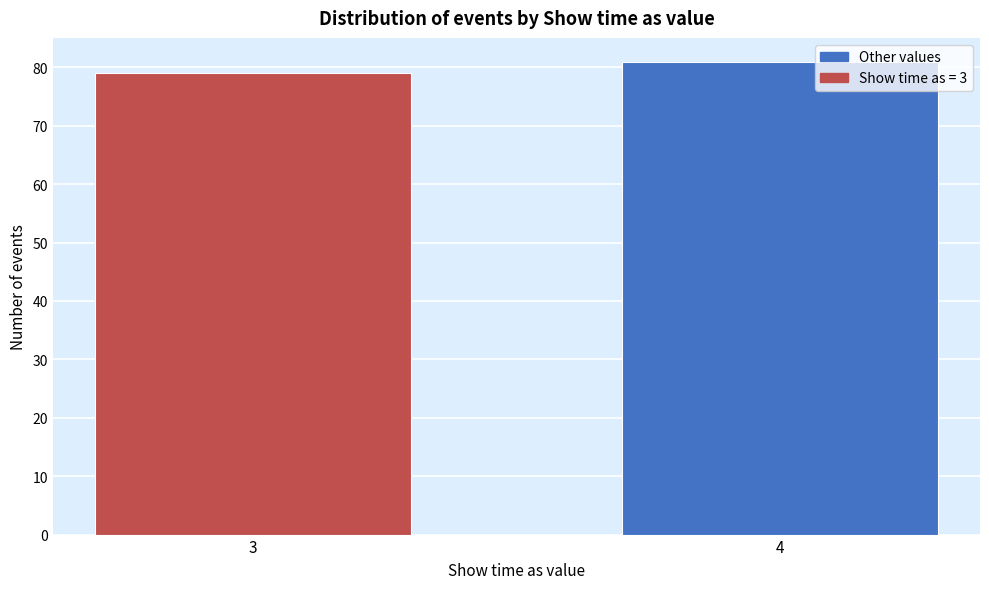

Reading right to left, transcribe all the data shown in this chart.

81	79